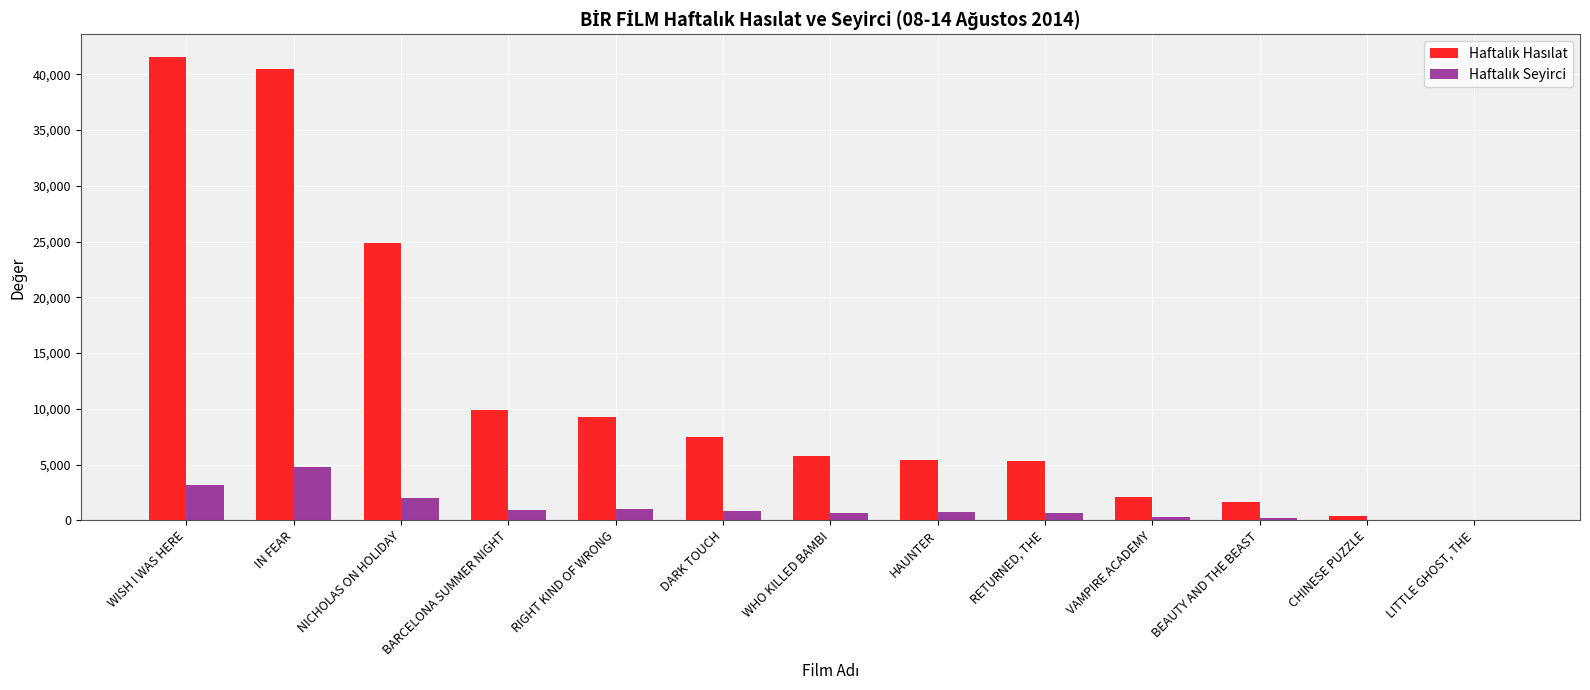

What is the total value across all series at IN FEAR?

45241.0